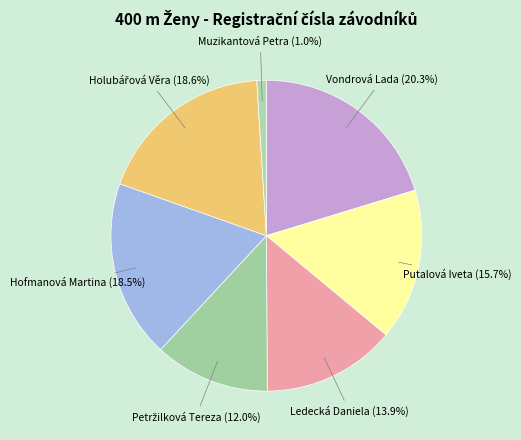

Does Ledecká Daniela represent more than half of the total?

No